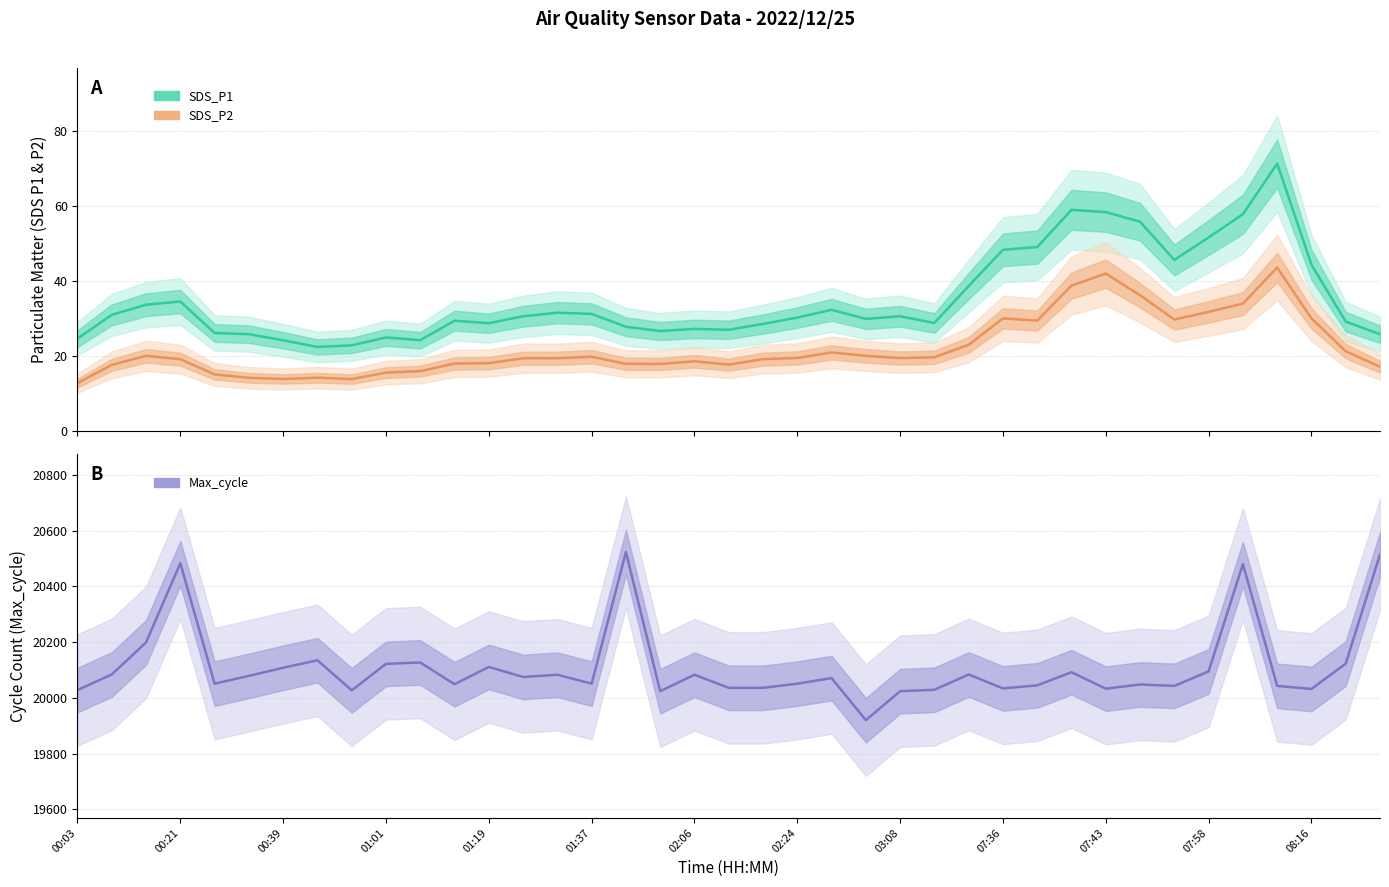

Reading right to left, transcribe all the data shown in this chart.

SDS_P1: 25.9	29.3	44.5	71.4	57.9	51.7	45.7	55.9	58.5	59.1	49.1	48.4	38.8	28.9	30.7	30.0	32.4	30.4	28.6	27.1	27.3	26.8	27.9	31.3	31.6	30.7	28.9	29.5	24.3	25.1	22.9	22.5	24.3	25.9	26.2	34.6	33.8	31.1	24.8
SDS_P2: 17.2	21.4	30.1	43.7	34.1	31.9	29.8	36.3	42.1	38.9	29.6	30.1	23.1	19.8	19.6	20.1	21.1	19.6	19.3	17.8	18.7	18.0	18.0	19.9	19.5	19.5	18.2	18.1	16.1	15.7	13.9	14.3	14.0	14.3	15.2	19.2	20.1	17.8	12.9
Max_cycle: 20515.0	20123.0	20032.0	20043.0	20480.0	20095.0	20043.0	20048.0	20033.0	20092.0	20045.0	20034.0	20084.0	20029.0	20024.0	19920.0	20071.0	20051.0	20036.0	20036.0	20083.0	20024.0	20523.0	20051.0	20083.0	20075.0	20111.0	20049.0	20127.0	20122.0	20027.0	20135.0	20108.0	20079.0	20051.0	20483.0	20199.0	20084.0	20028.0